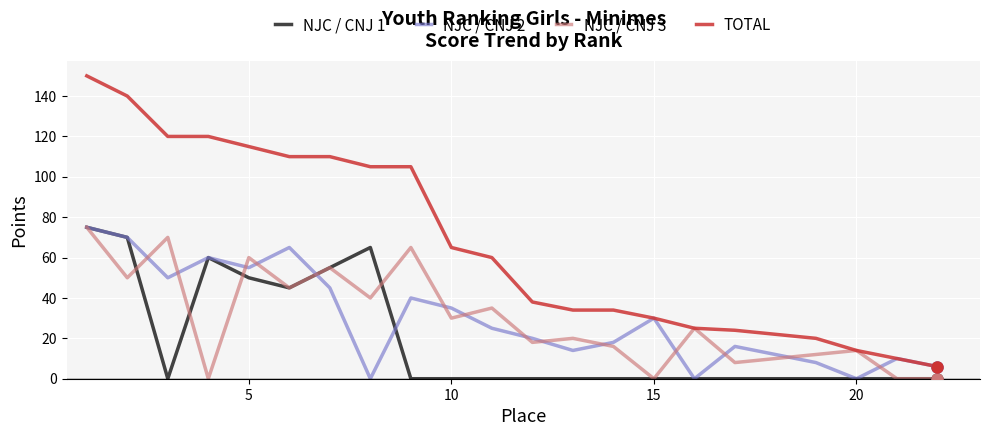

In NJC / CNJ 1, how many points are higher than both neighbors (excluding endpoints)?

2